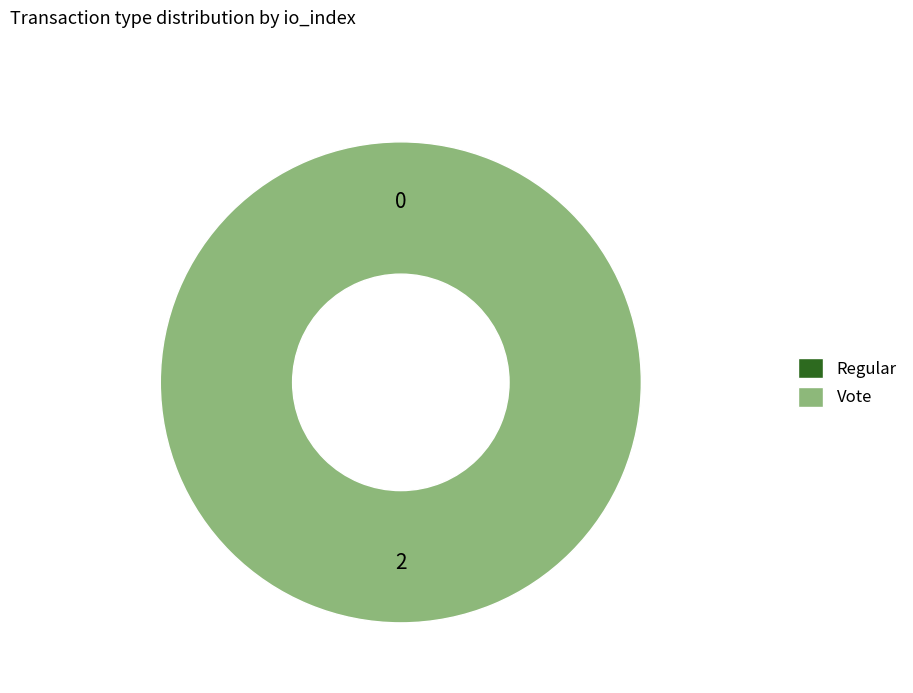

Which has a higher value, Regular or Vote?

Vote